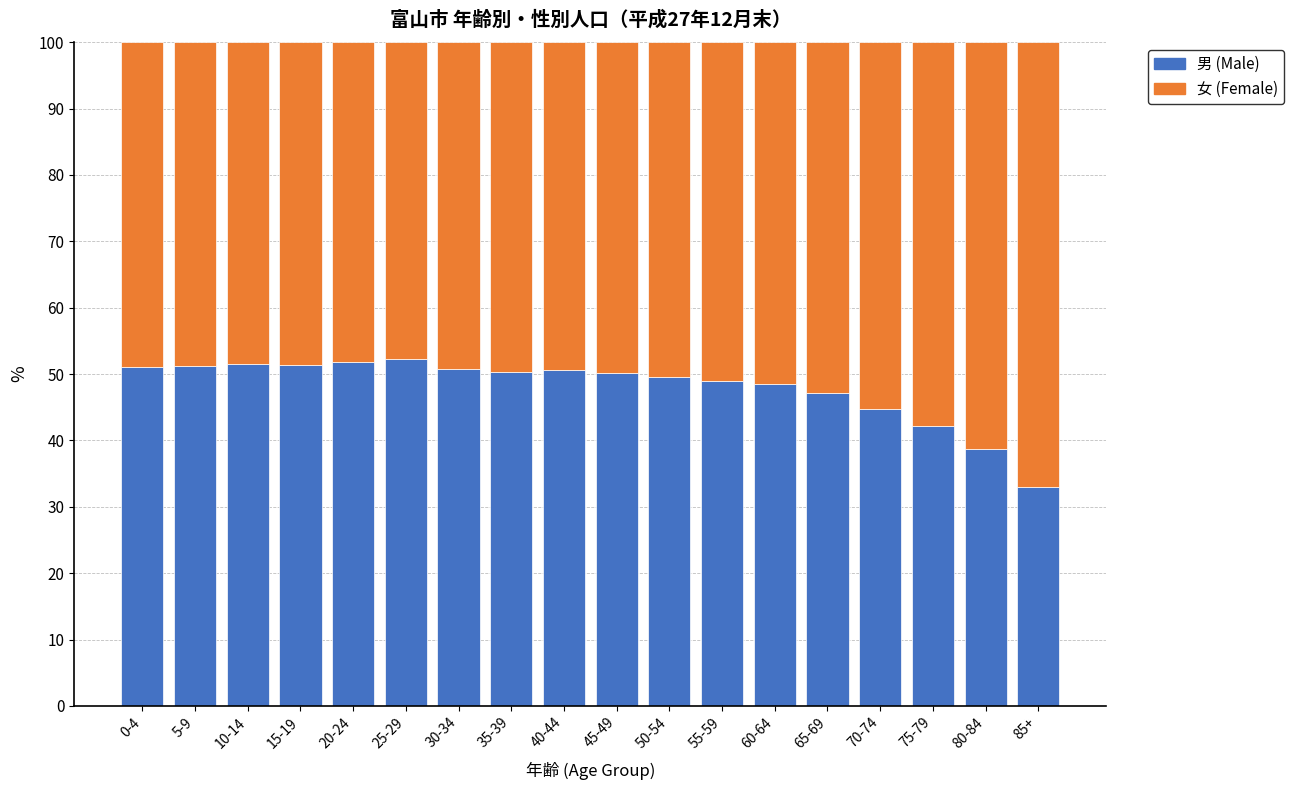

Does the chart contain any negative values?

No